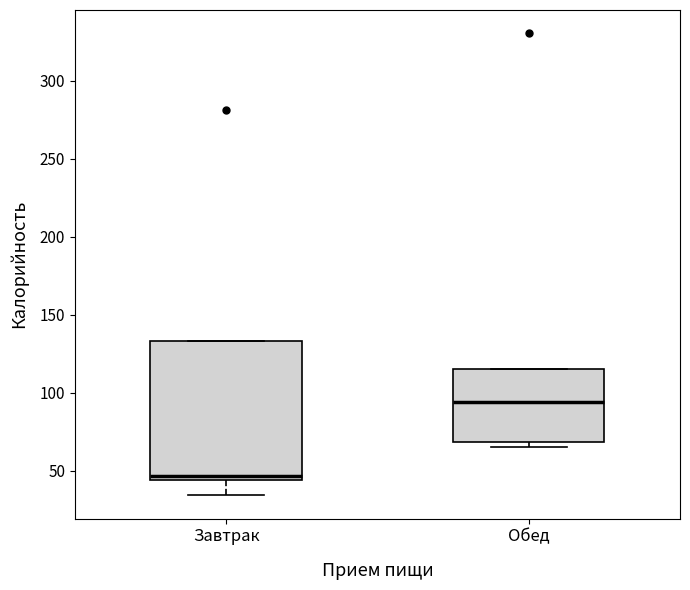

Which box has the highest median line?

Обед